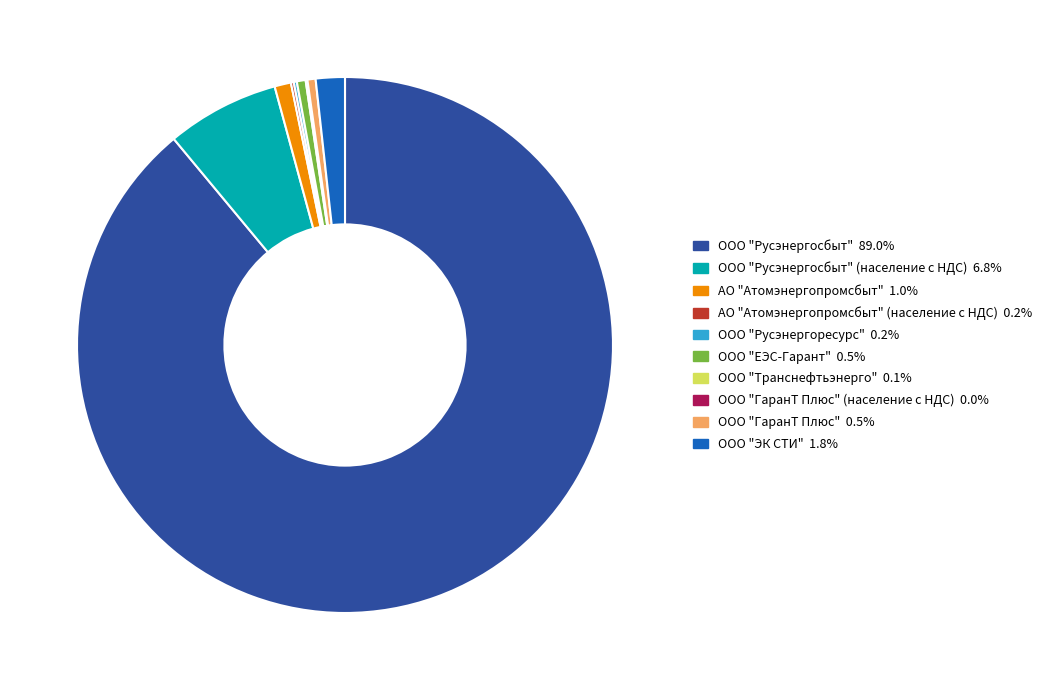

Is there any slice that represents more than half of the pie?

Yes